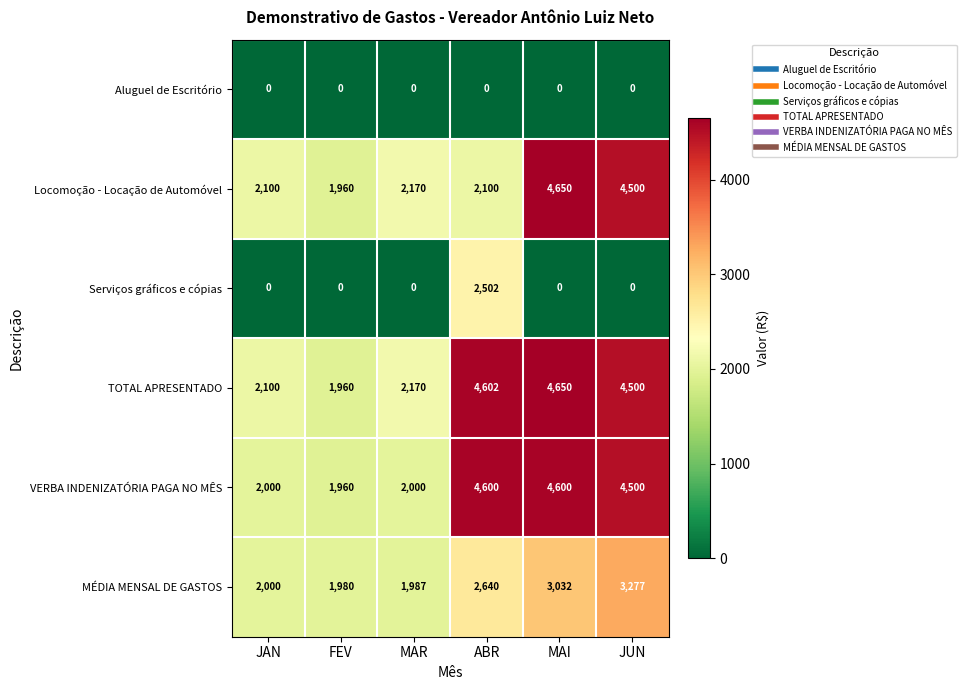

At how many categories does at least one series exceed 3523?

3